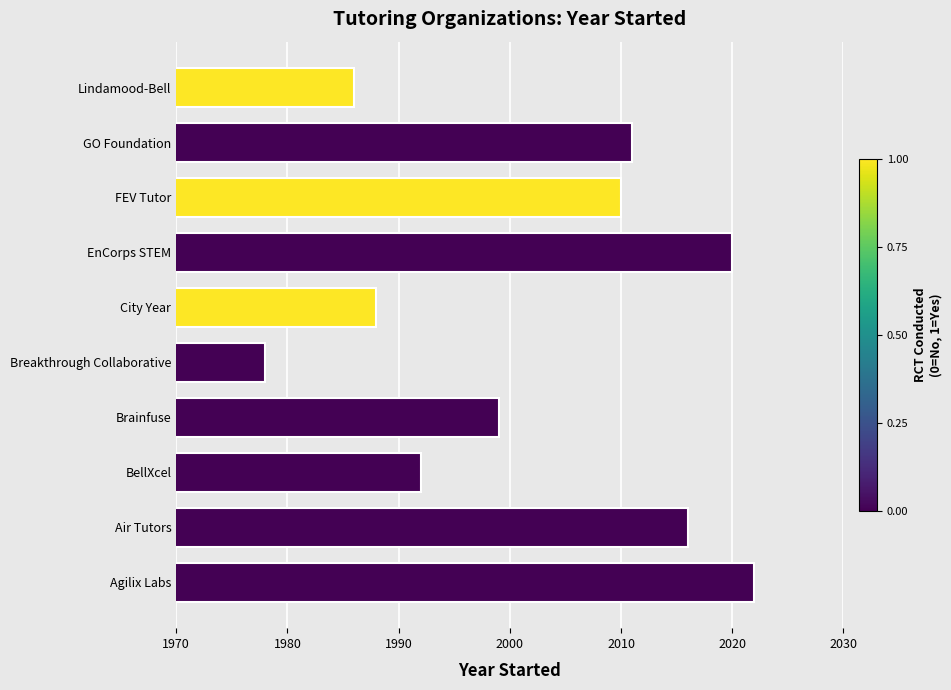

List the labels in order of value, smallest first.

Breakthrough Collaborative, Lindamood-Bell, City Year, BellXcel, Brainfuse, FEV Tutor, GO Foundation, Air Tutors, EnCorps STEM, Agilix Labs